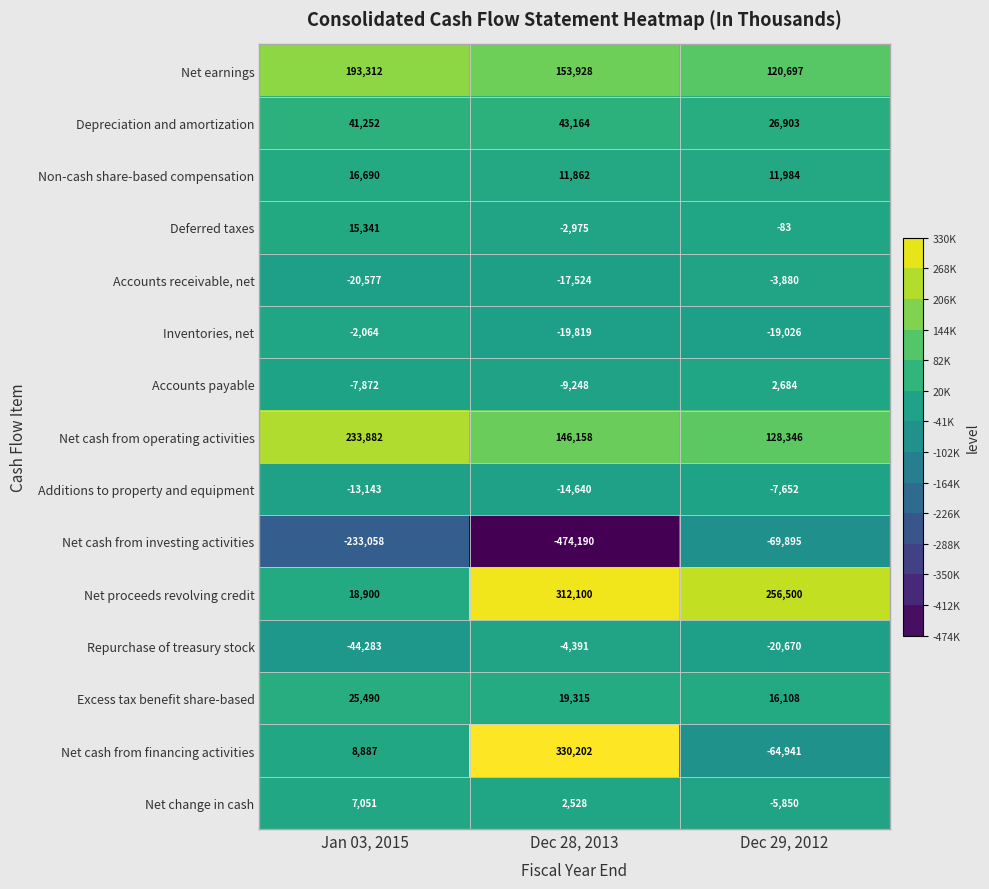

Between Jan 03, 2015 and Dec 29, 2012, which series saw the biggest shift?

Net proceeds revolving credit